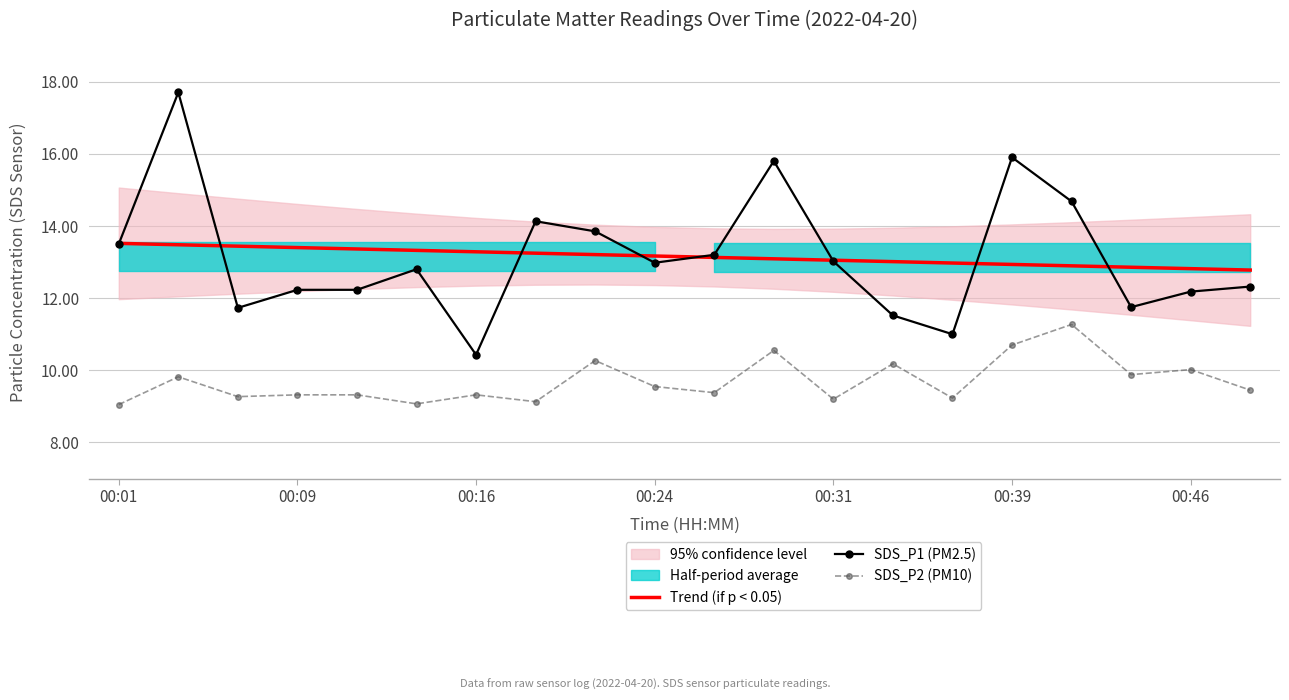

Is it true that SDS_P1 (PM2.5) equals 27.5 at 00:39?

False